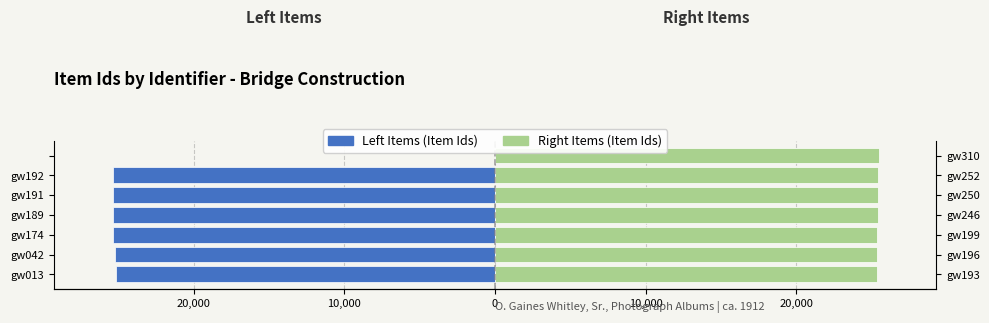

What is the lowest value of the Left Items series?

-25352